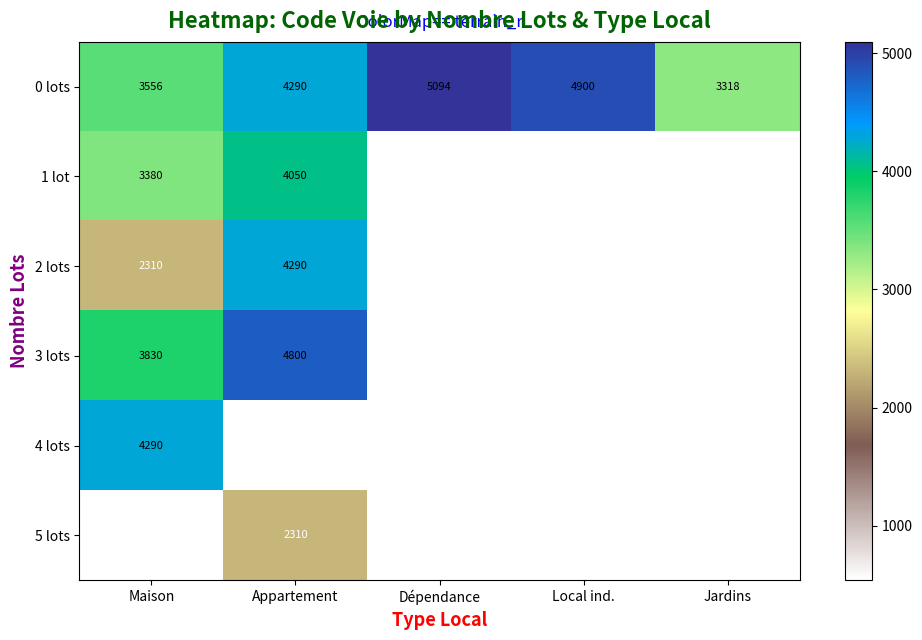

Is it true that 0 lots equals 1501 at Appartement?

False